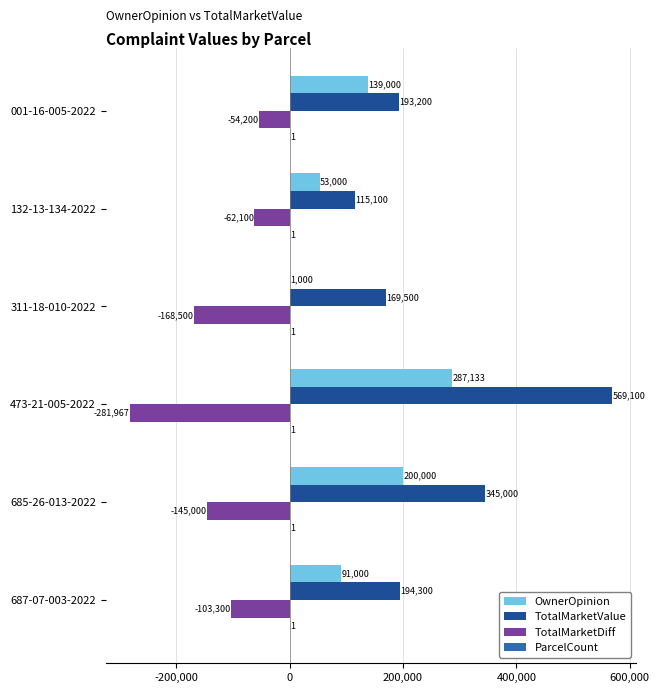

What is the sum of all TotalMarketDiff values?

-815067